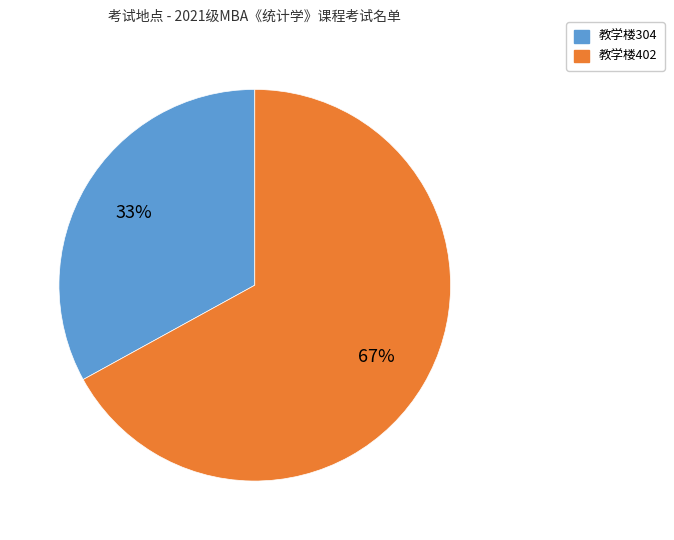

Is it true that 教学楼402 is 67% of the pie?

True